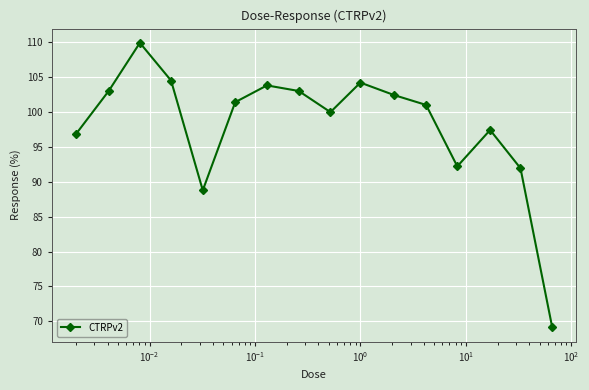

What is the difference between the maximum and second lowest values?

21.1